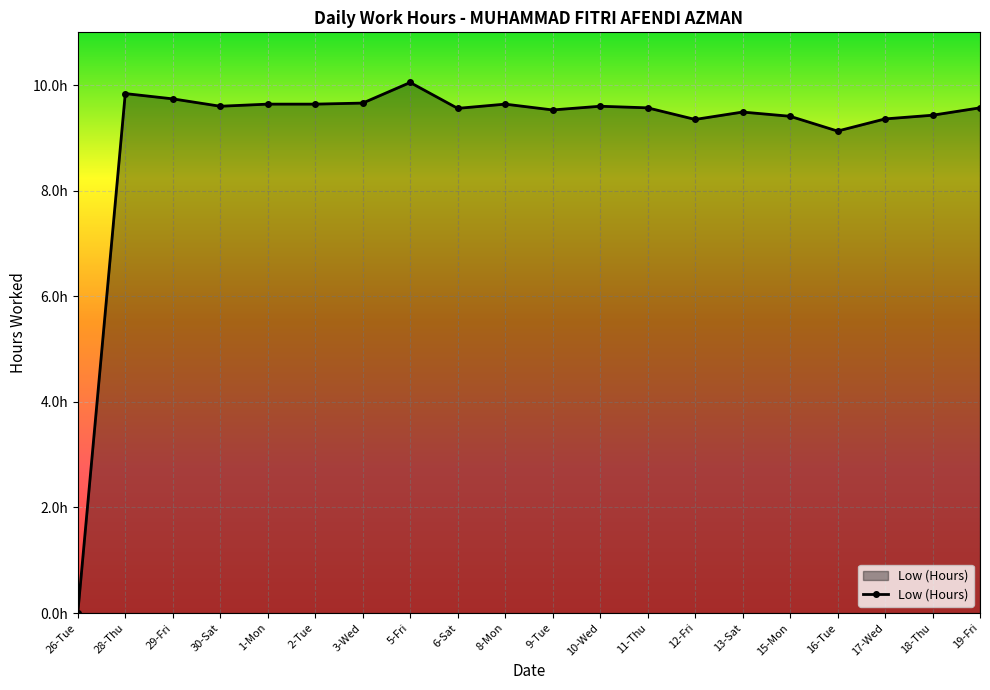

Which category has the highest value across all series?

5-Fri